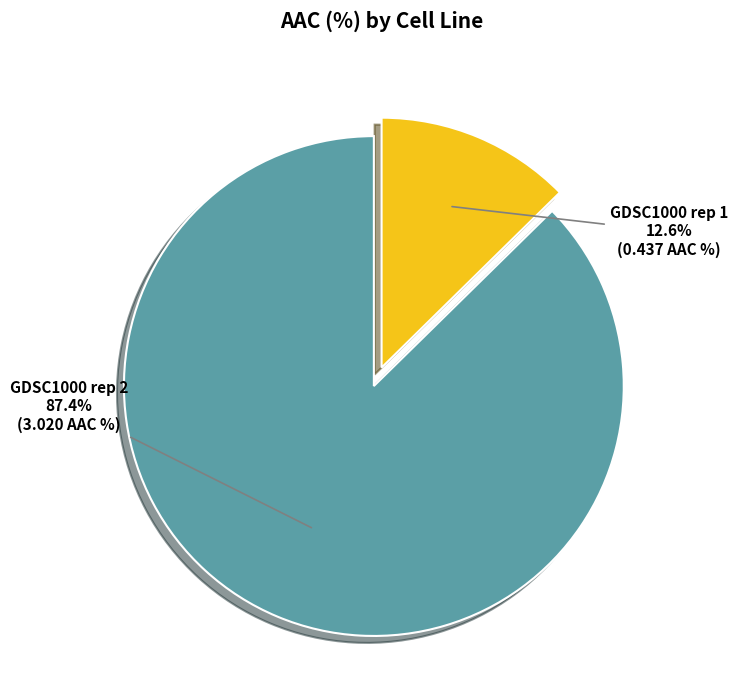

Which has a higher value, GDSC1000 rep 2 or GDSC1000 rep 1?

GDSC1000 rep 2